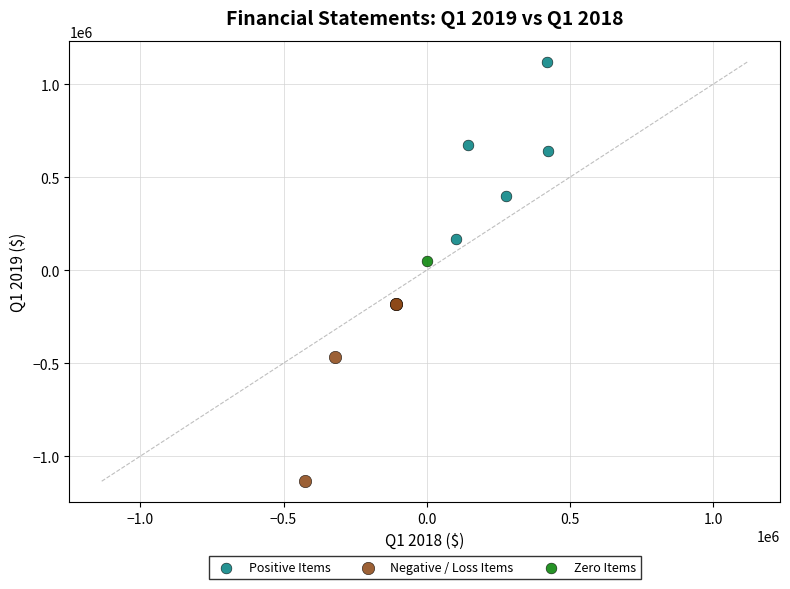

Which series contains the highest Y value?

Positive Items